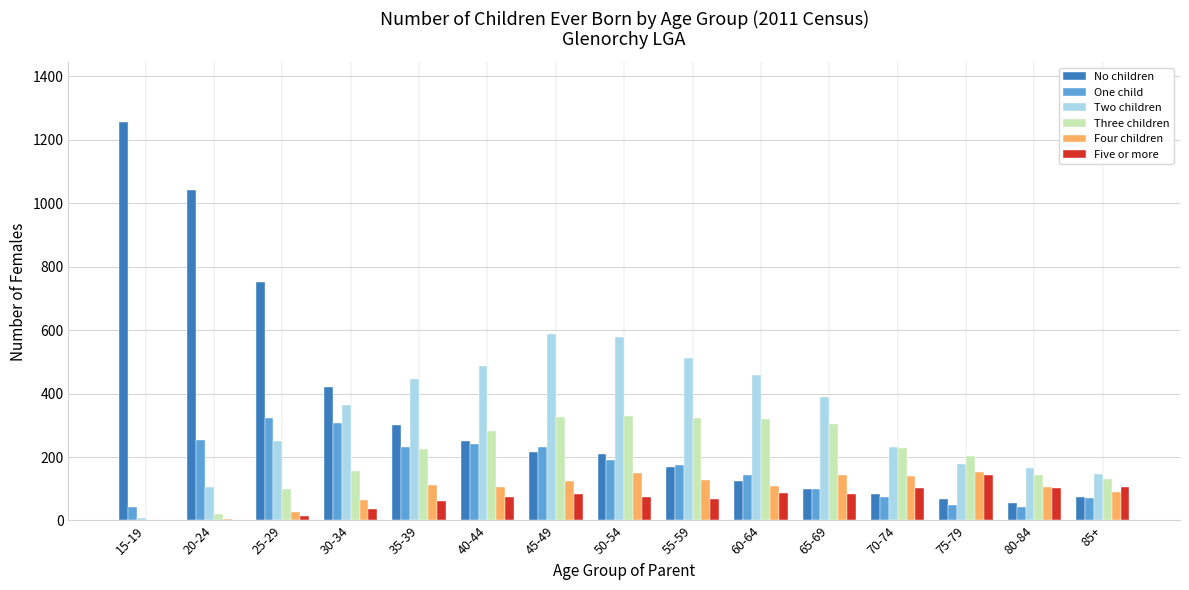

What is the sum of all No children values?

5119